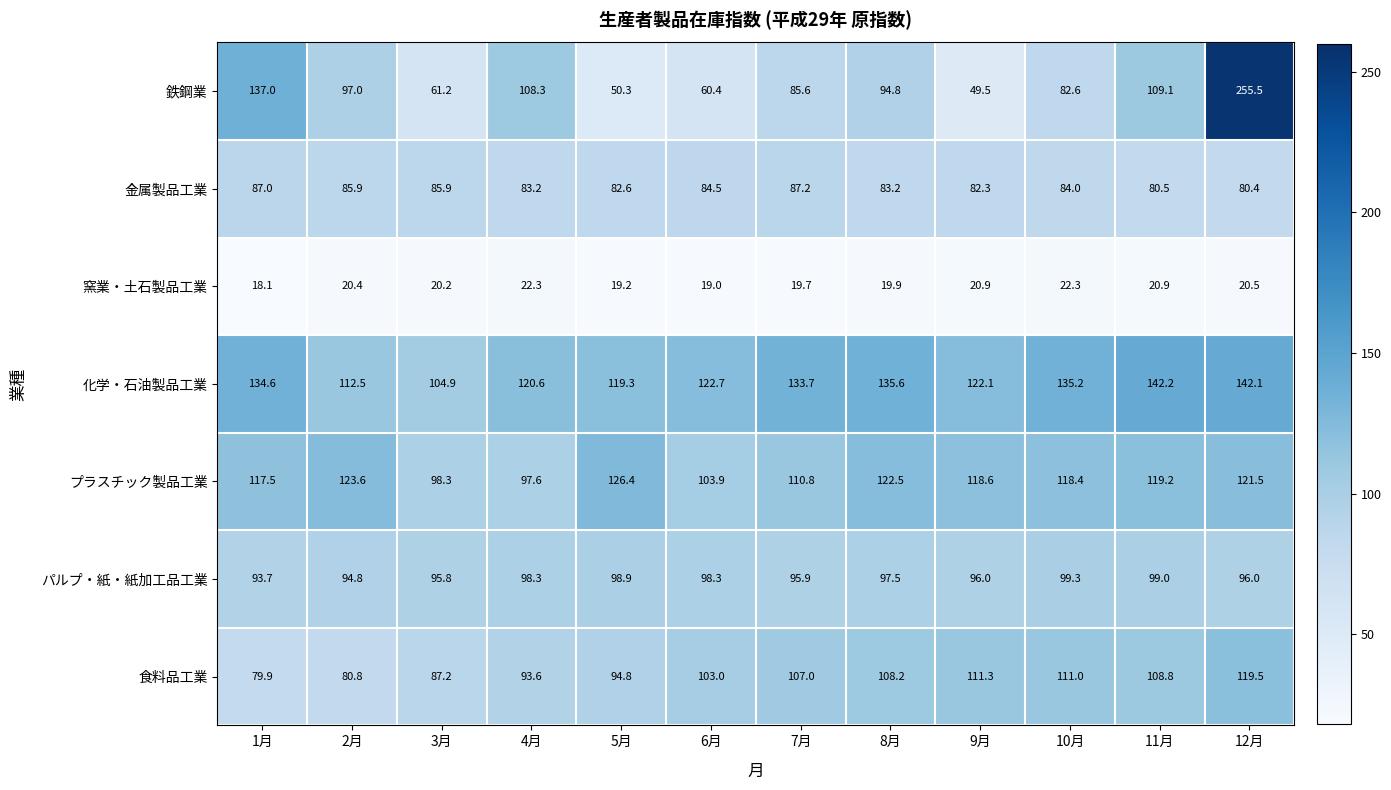

Is the value of 食料品工業 at 1月 greater than the value of 窯業・土石製品工業 at 11月?

Yes